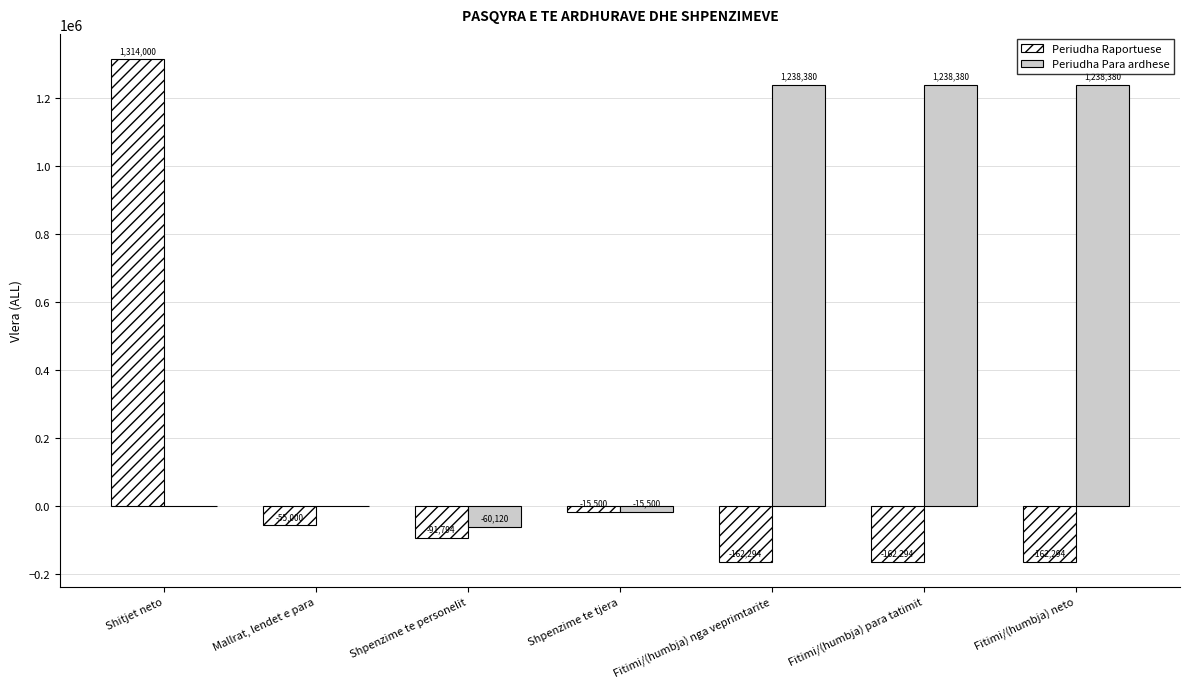

Reading left to right, extract all data points from this chart.

Periudha Raportuese: Shitjet neto=1314000	Mallrat, lendet e para=-55000	Shpenzime te personelit=-91794	Shpenzime te tjera=-15500	Fitimi/(humbja) nga veprimtarite=-162294	Fitimi/(humbja) para tatimit=-162294	Fitimi/(humbja) neto=-162294
Periudha Para ardhese: Shitjet neto=0	Mallrat, lendet e para=0	Shpenzime te personelit=-60120	Shpenzime te tjera=-15500	Fitimi/(humbja) nga veprimtarite=1238380	Fitimi/(humbja) para tatimit=1238380	Fitimi/(humbja) neto=1238380